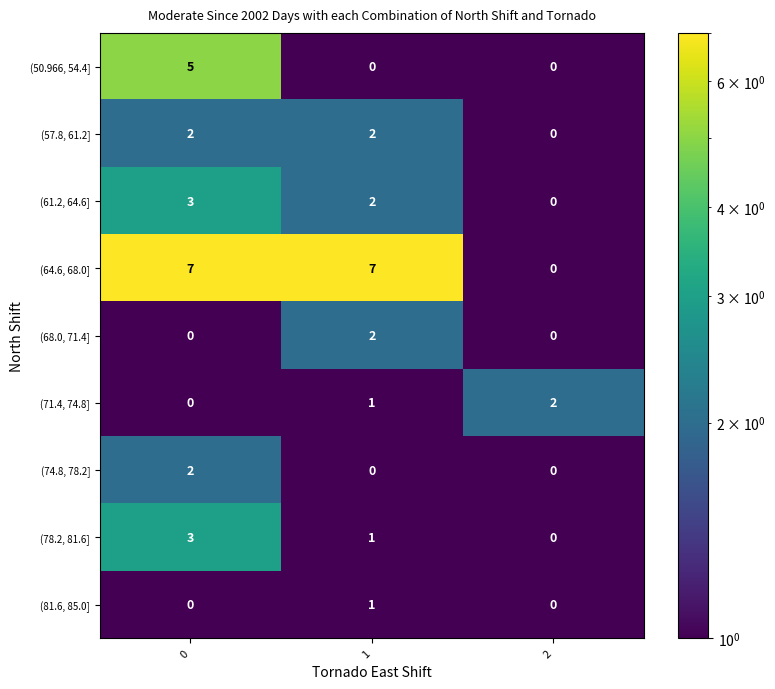

What is the difference between the highest and lowest values at 1?

7